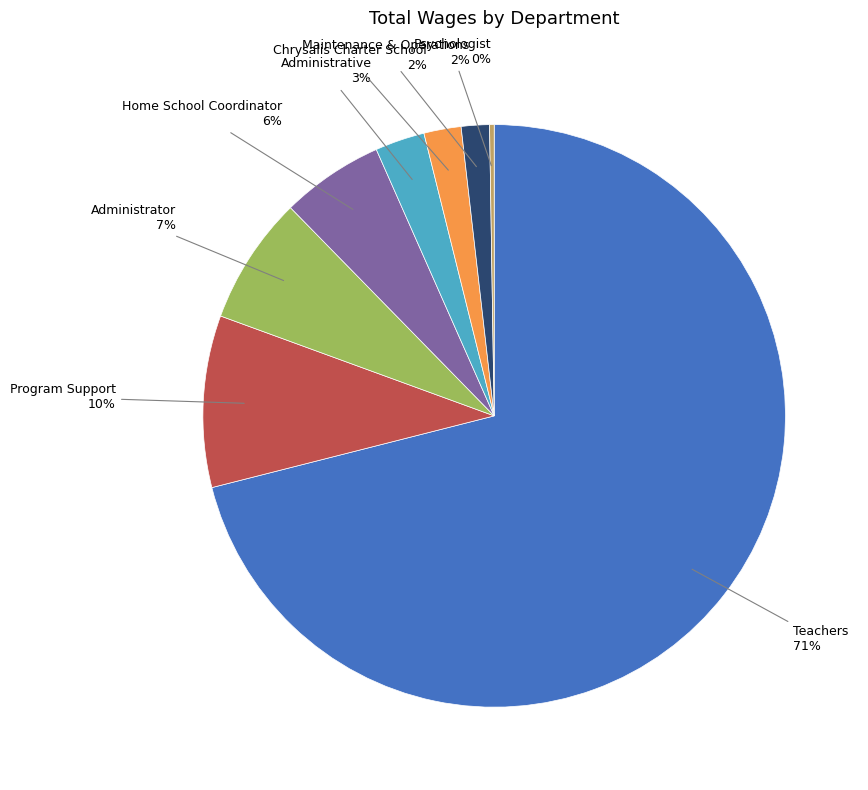

To the nearest percent, what percentage of the pie is Administrative?

3%